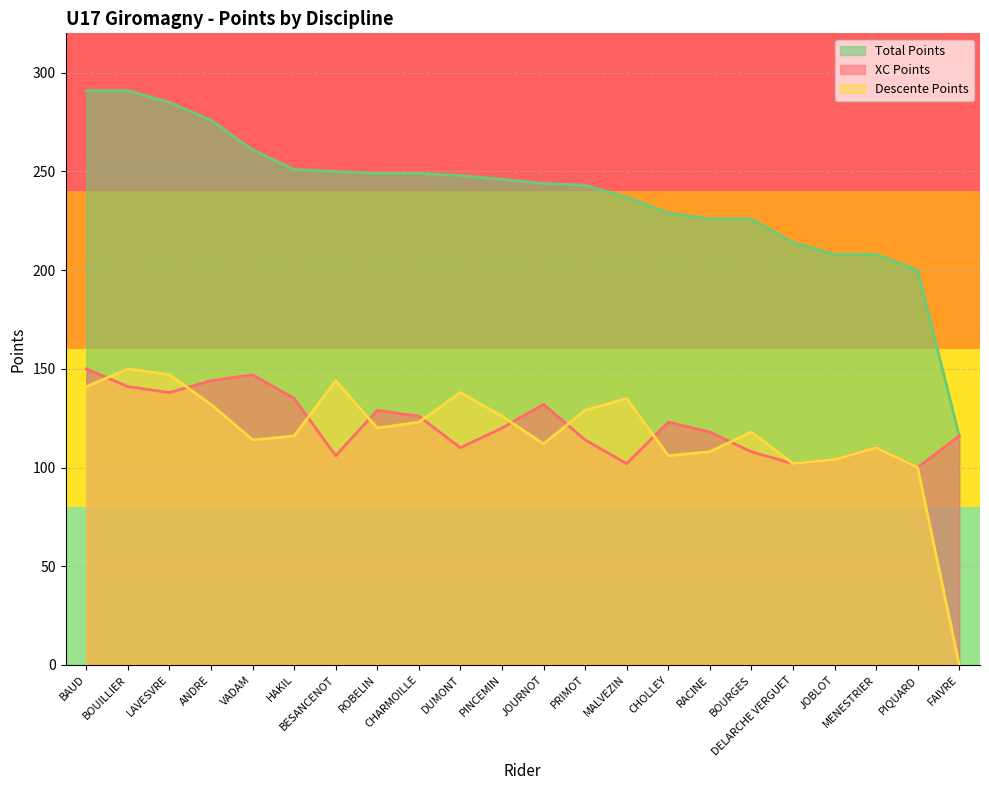

Which series has the largest total across all categories?

Total Points